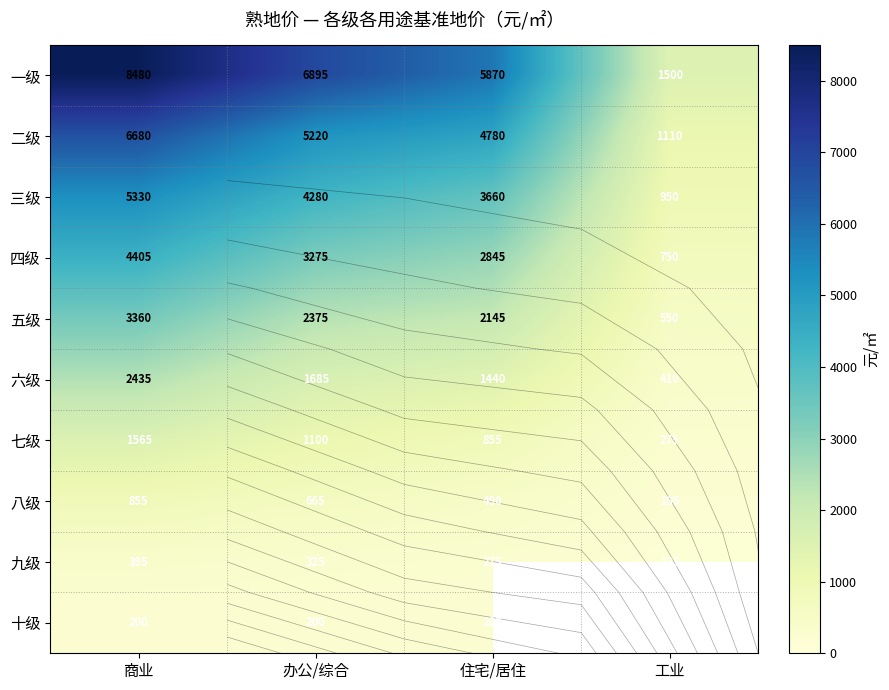

What is the sum of all 七级 values?

3795.0